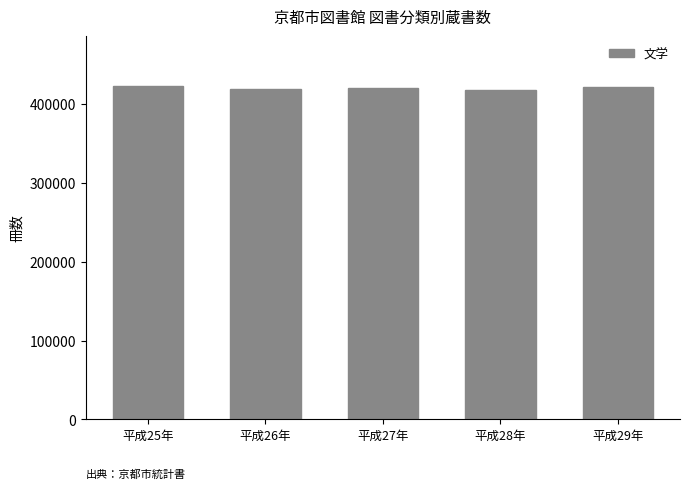

What is the value of the 1st bar from the left?

422444